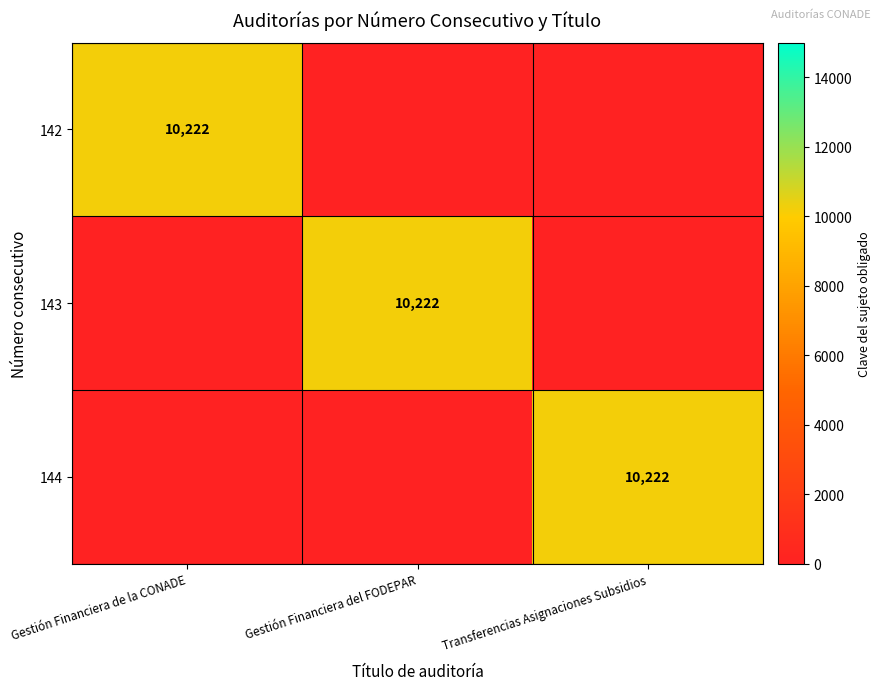

The value of 142 at Gestión Financiera de la CONADE is 13589. True or false?

False